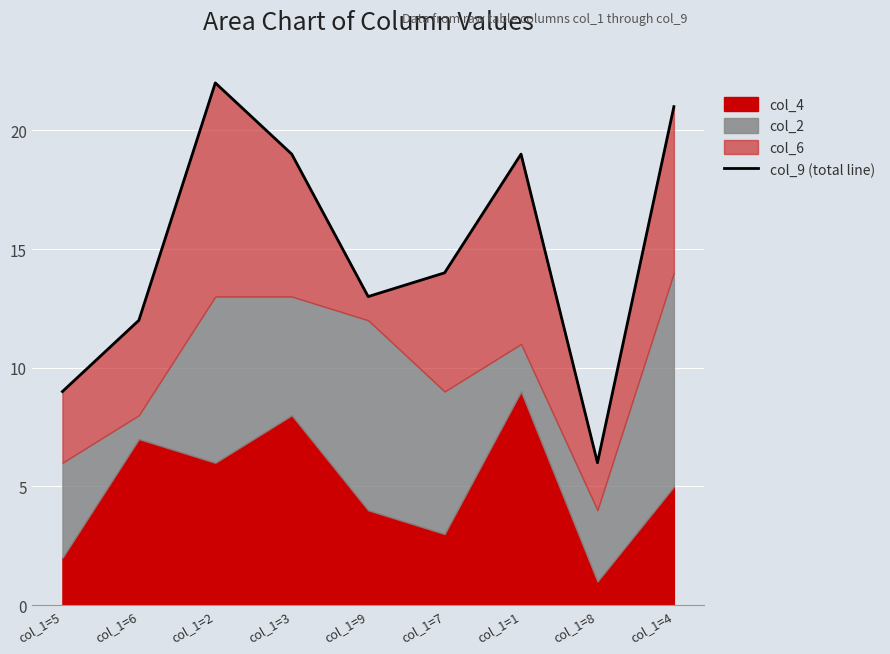

Between col_1=8 and col_1=2, which is larger?

col_1=2